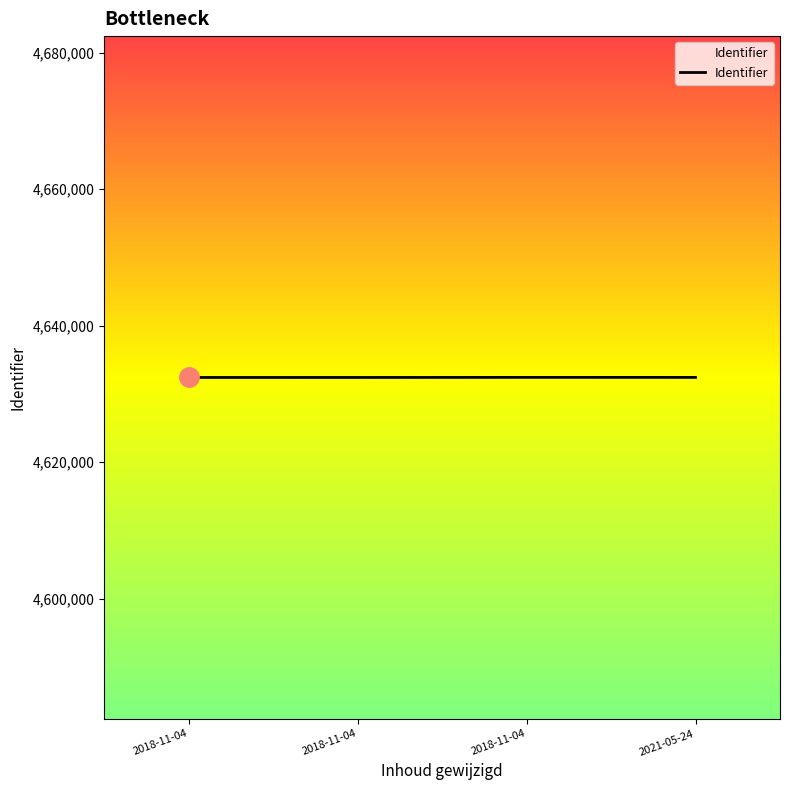

Reading right to left, what are all the values shown in this chart?

4632400	4632403	4632391	4632389